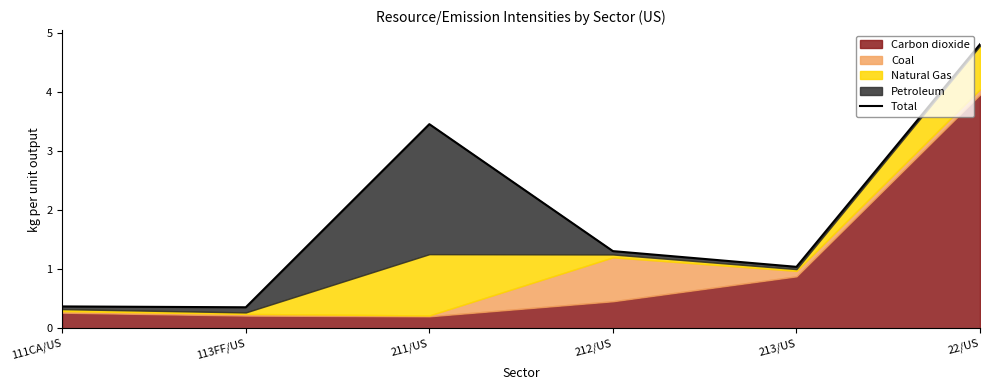

Rank the categories by value from highest to lowest.

22/US, 211/US, 212/US, 213/US, 111CA/US, 113FF/US